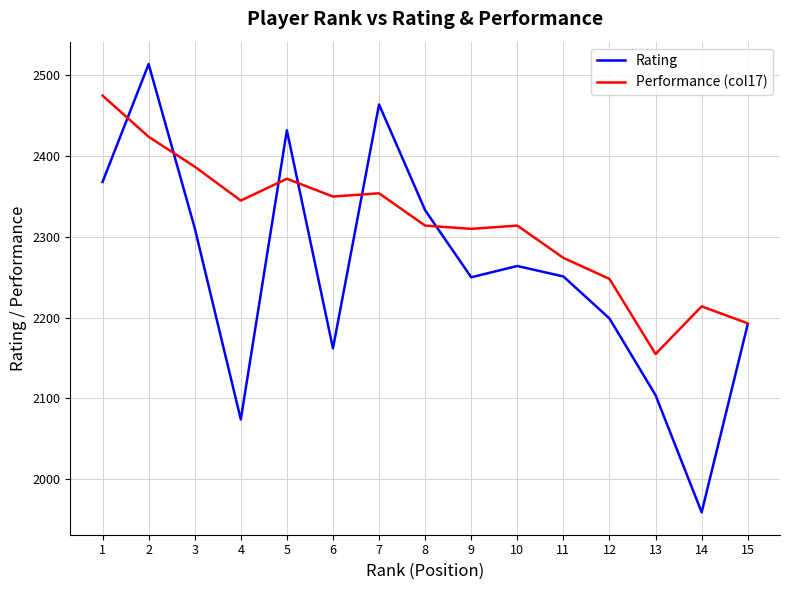

Where do Rating and Performance (col17) first cross each other?

1 and 2